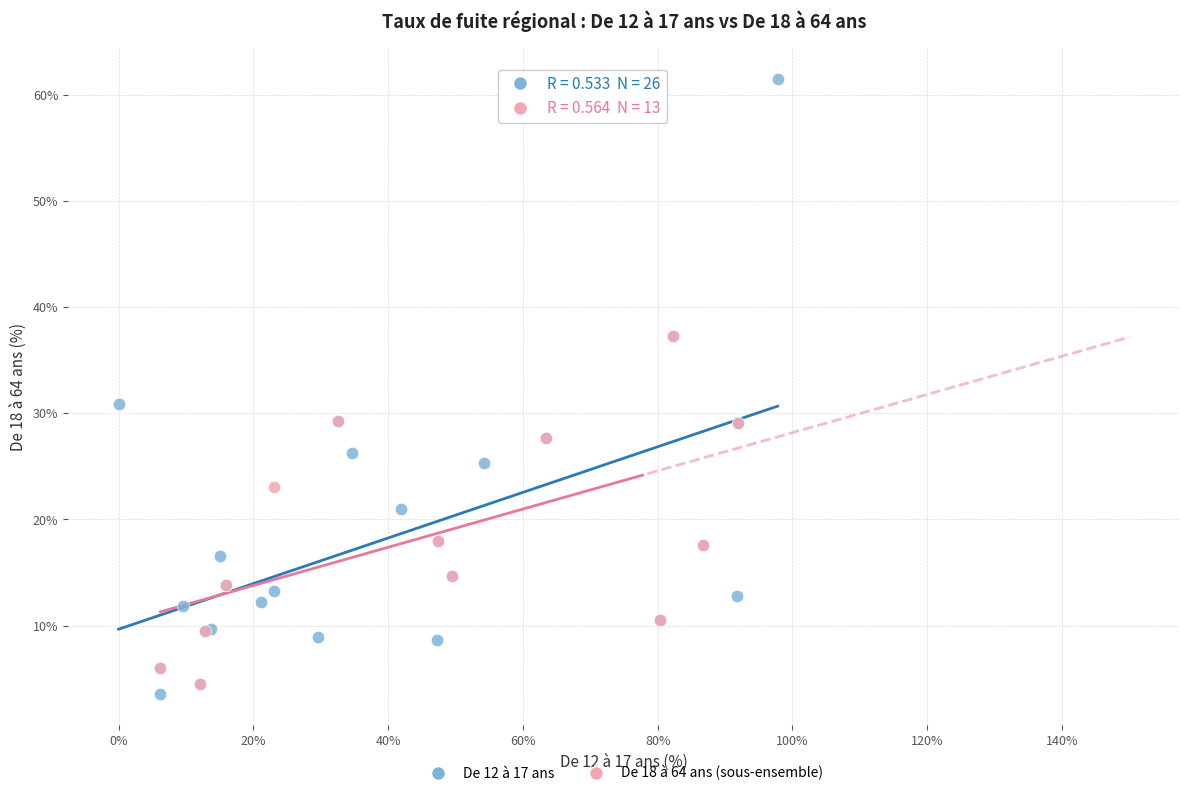

Which series has the largest Y range (max minus min)?

De 12 à 17 ans